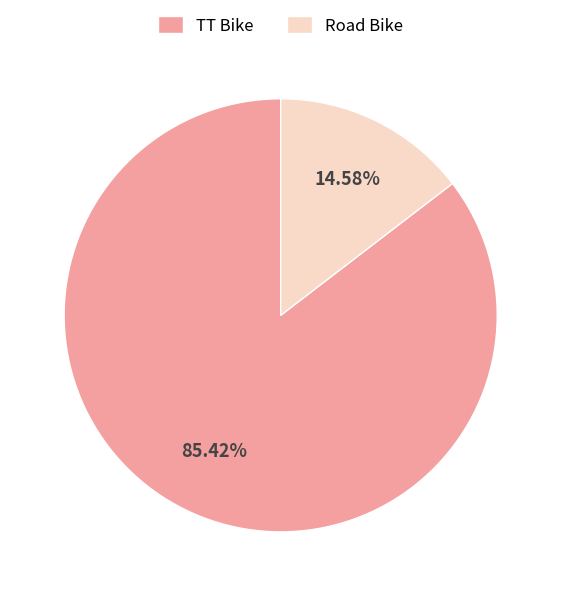

Rank the categories by value from highest to lowest.

TT Bike, Road Bike